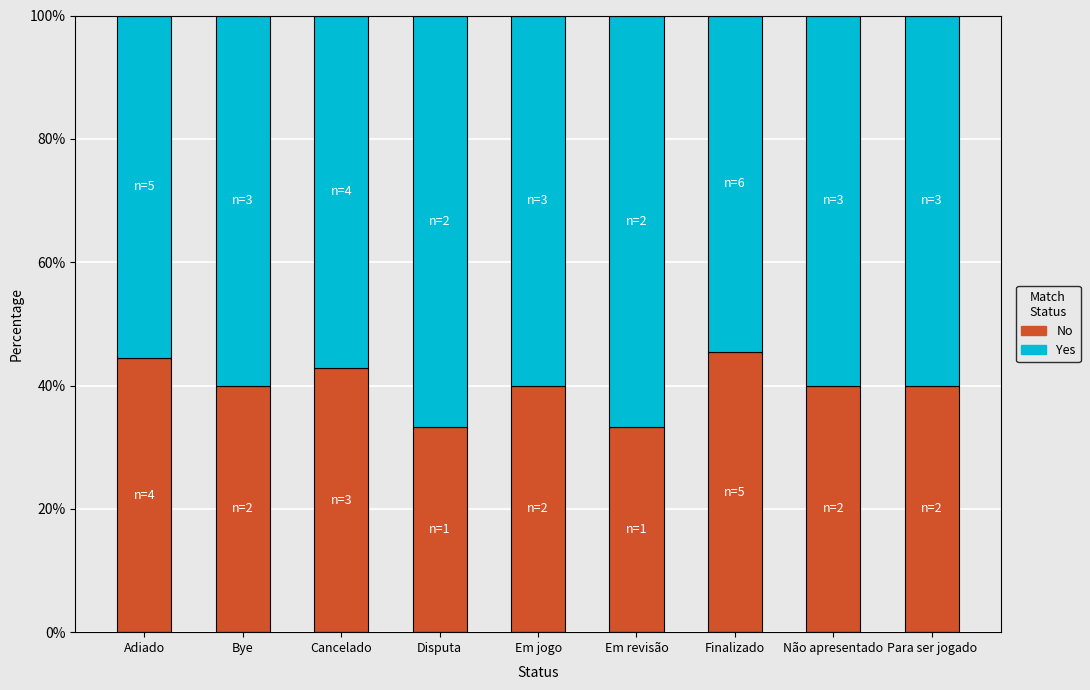

What is the value of the No bar at the 3rd from the left?

0.4